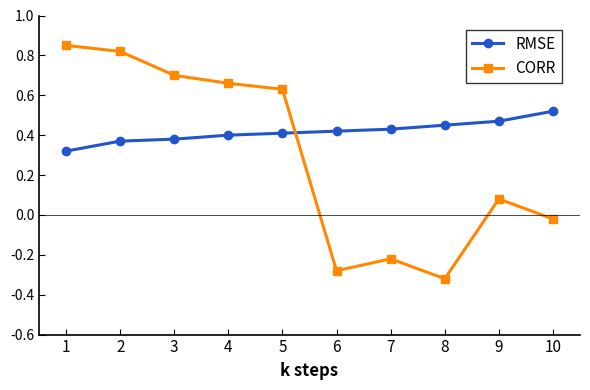

How many values in the CORR series are below 0?

4